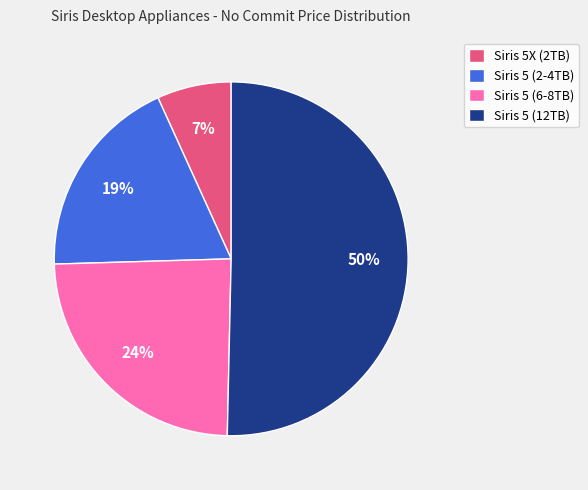

What percentage is the Siris 5 (2-4TB) slice, to the nearest percent?

19%